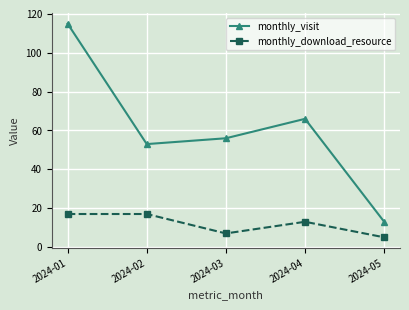

Where does the monthly_visit series first go above 56?

2024-01